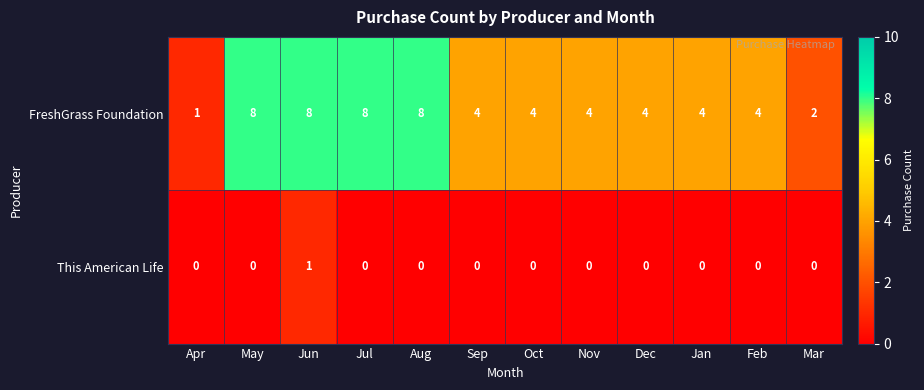

How many categories are shown in the chart?

12